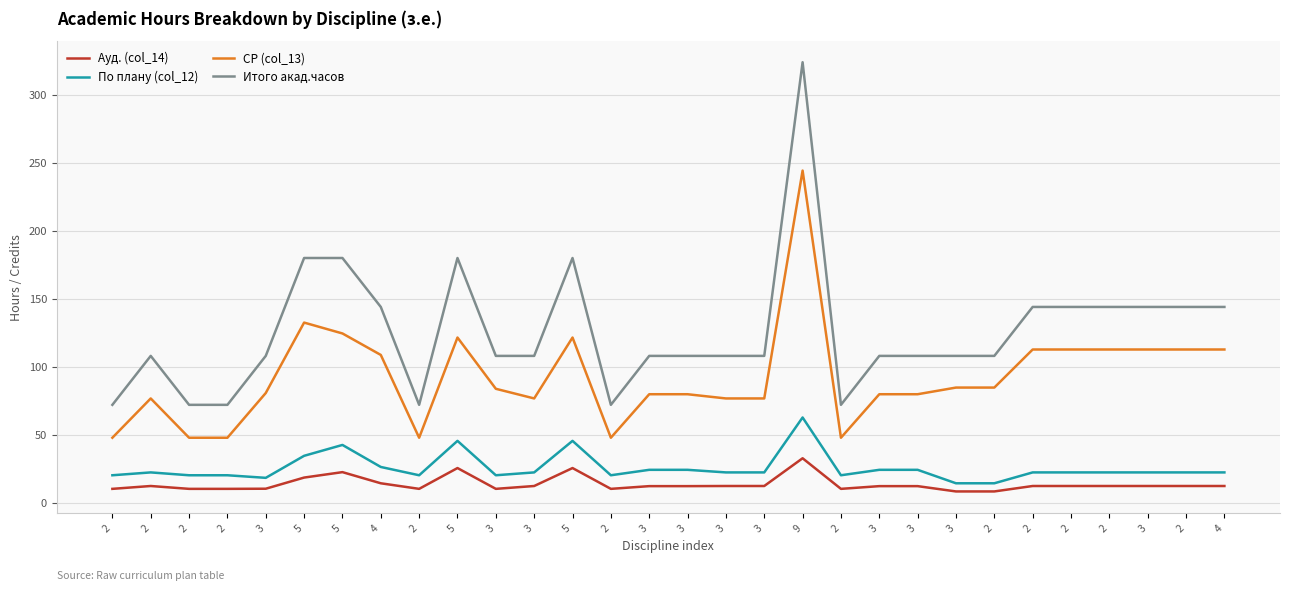

What are all the series names shown in the legend?

Ауд. (col_14), По плану (col_12), СР (col_13), Итого акад.часов